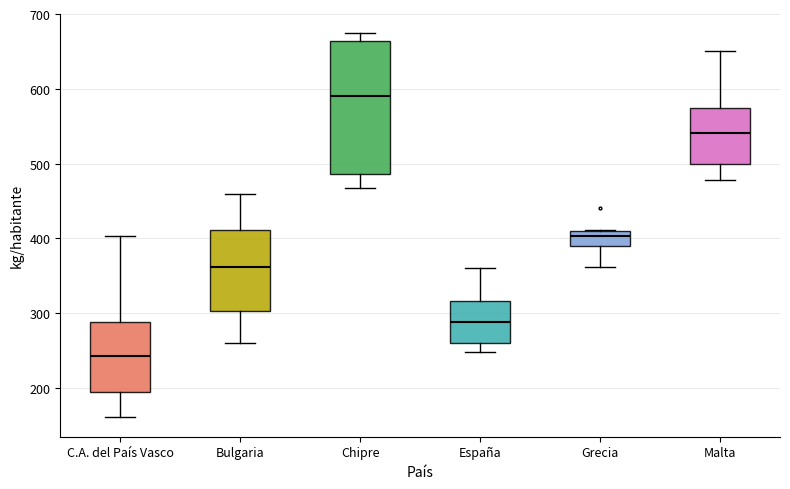

Which box is the tallest, from its lower edge to its upper edge?

Chipre